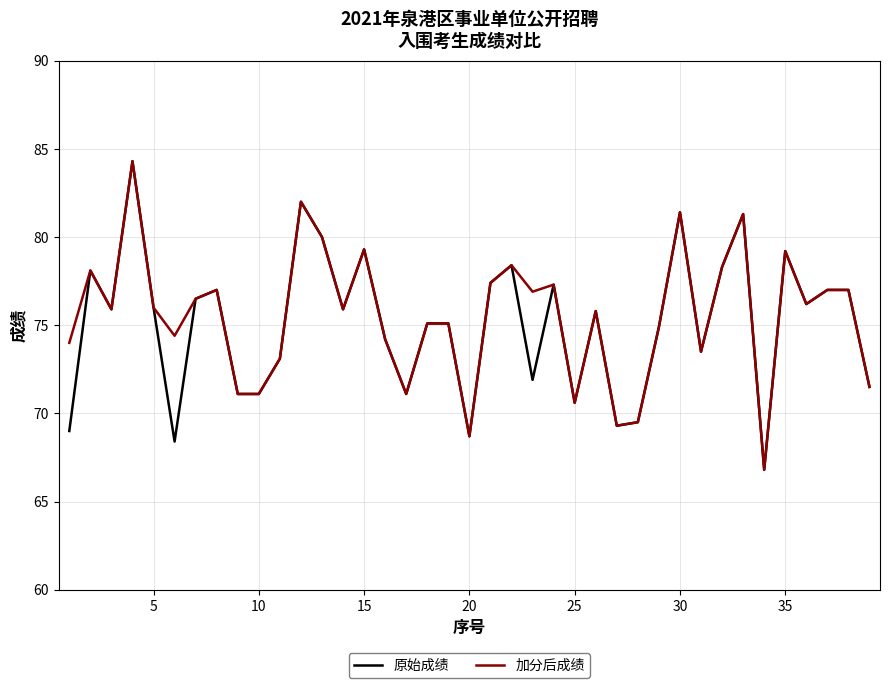

What is the maximum value shown in the chart?

84.3